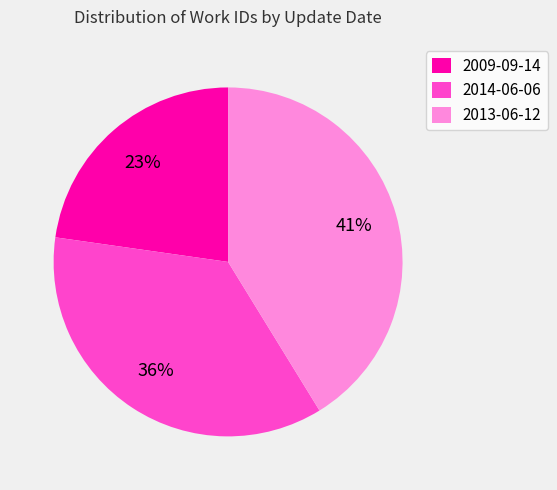

True or false: 2009-09-14 accounts for 31% of the total.

False